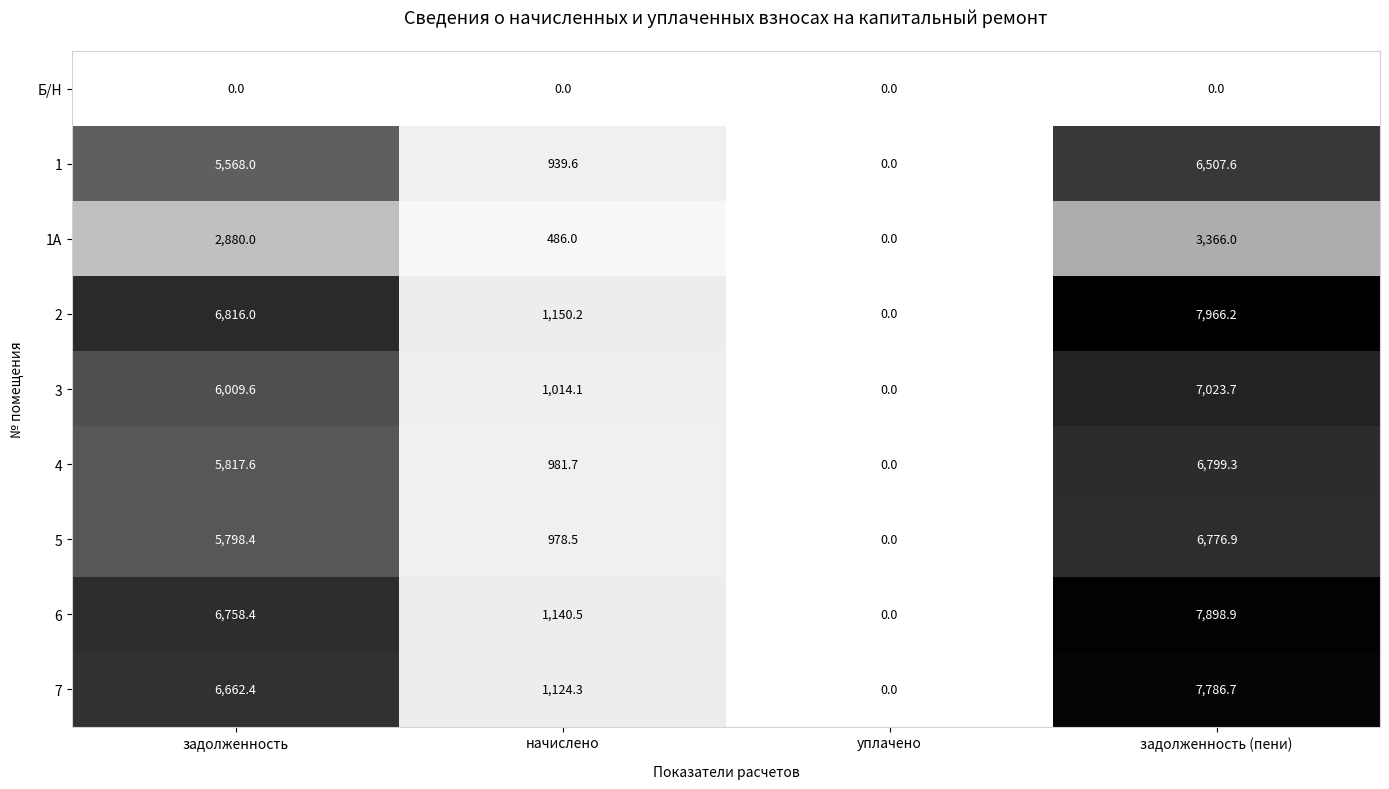

At which label is 5 closest to 3388?

начислено